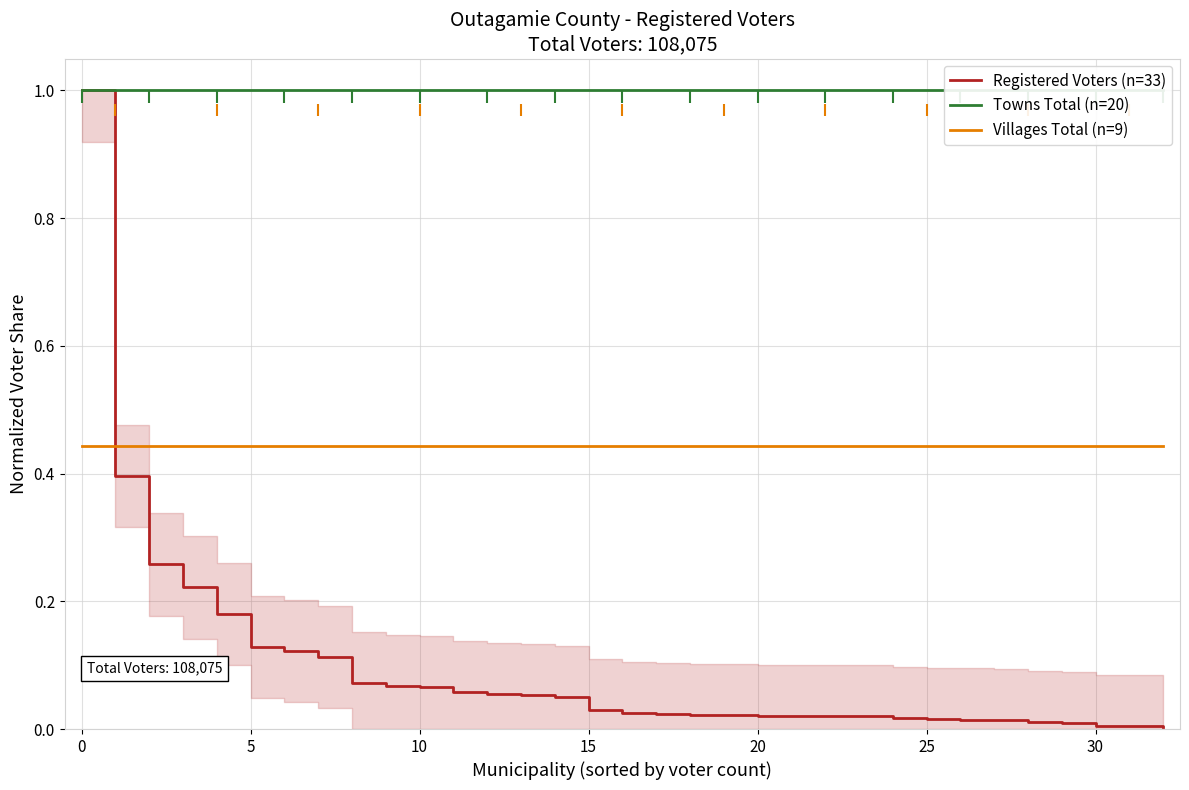

Reading left to right, what are all the values shown in this chart?

Registered Voters (n=33): 1.0	0.4	0.3	0.2	0.2	0.1	0.1	0.1	0.1	0.1	0.1	0.1	0.1	0.1	0.0	0.0	0.0	0.0	0.0	0.0	0.0	0.0	0.0	0.0	0.0	0.0	0.0	0.0	0.0	0.0	0.0	0.0	0.0
Towns Total (n=20): 1.0	1.0	1.0	1.0	1.0	1.0	1.0	1.0	1.0	1.0	1.0	1.0	1.0	1.0	1.0	1.0	1.0	1.0	1.0	1.0	1.0	1.0	1.0	1.0	1.0	1.0	1.0	1.0	1.0	1.0	1.0	1.0	1.0
Villages Total (n=9): 0.4	0.4	0.4	0.4	0.4	0.4	0.4	0.4	0.4	0.4	0.4	0.4	0.4	0.4	0.4	0.4	0.4	0.4	0.4	0.4	0.4	0.4	0.4	0.4	0.4	0.4	0.4	0.4	0.4	0.4	0.4	0.4	0.4